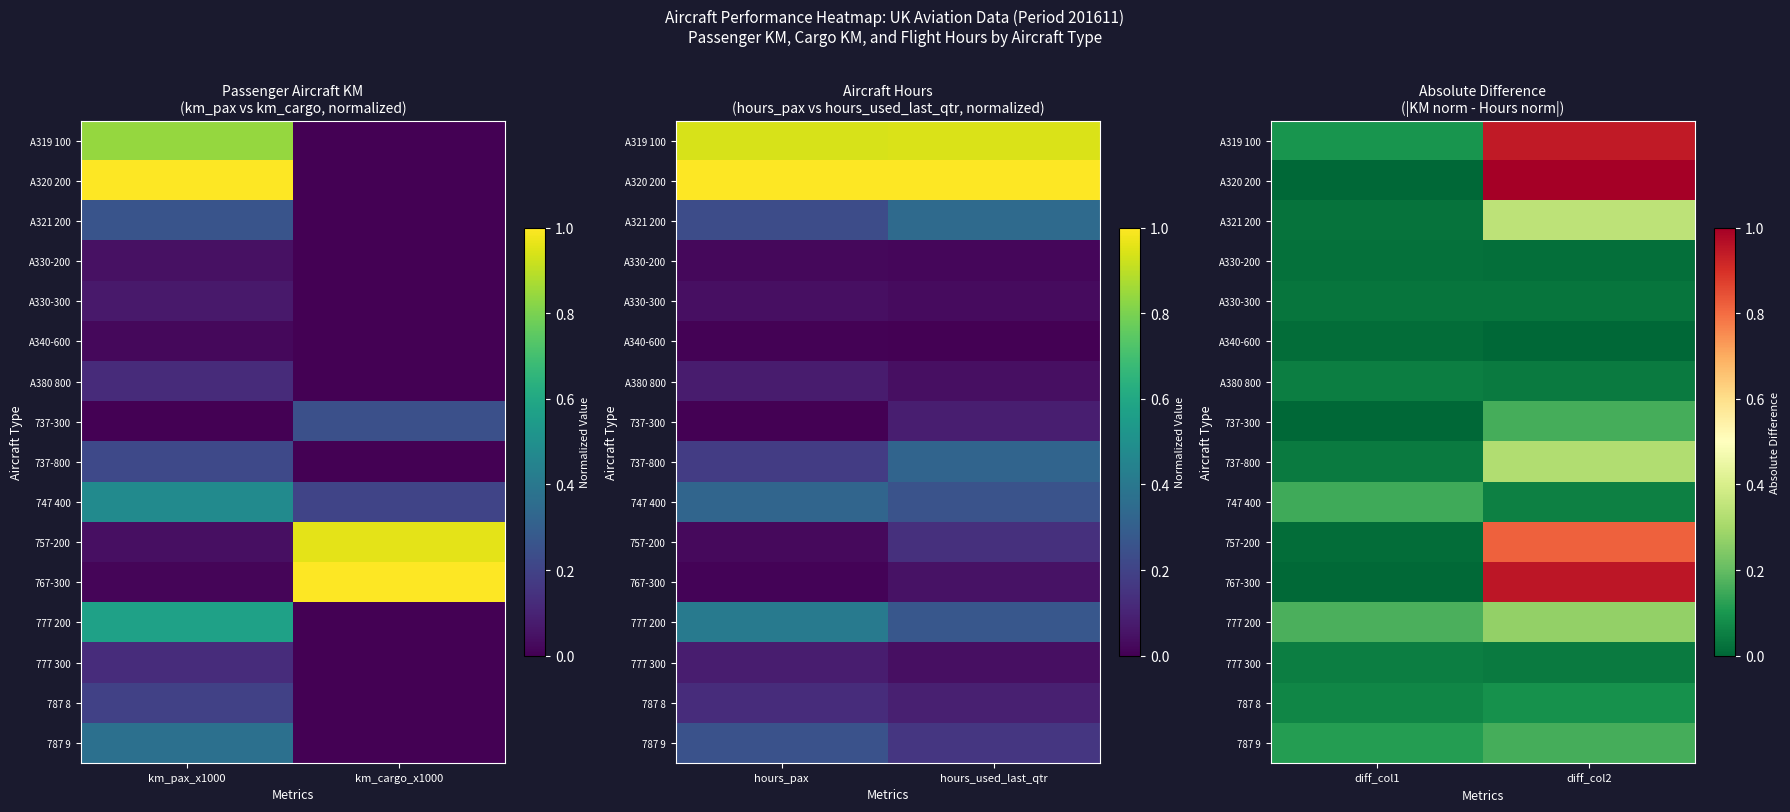

The 767-300 series shows 1.0 at diff_col2. True or false?

True